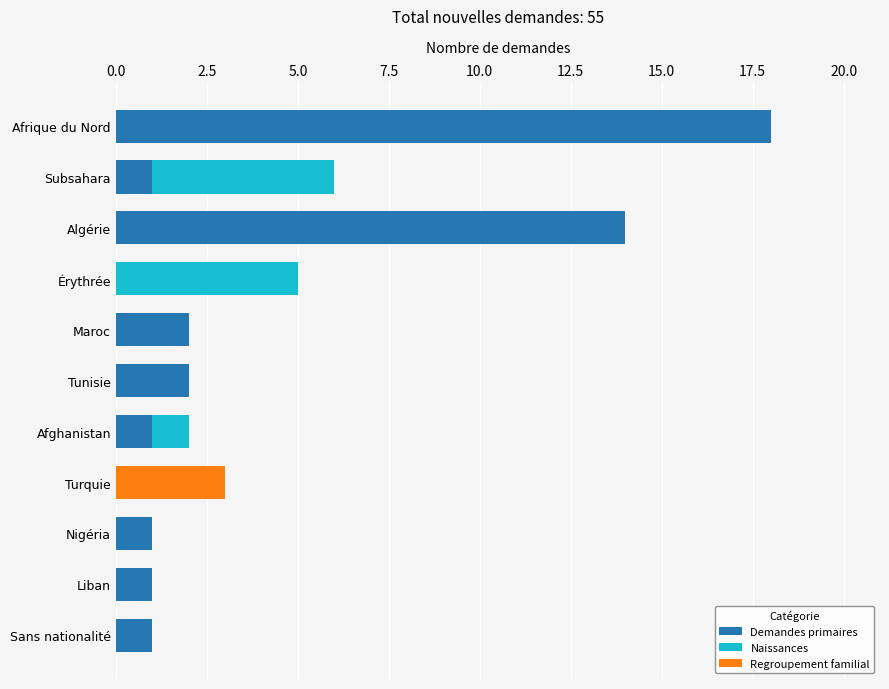

At which label does Demandes primaires reach its peak?

Afrique du Nord